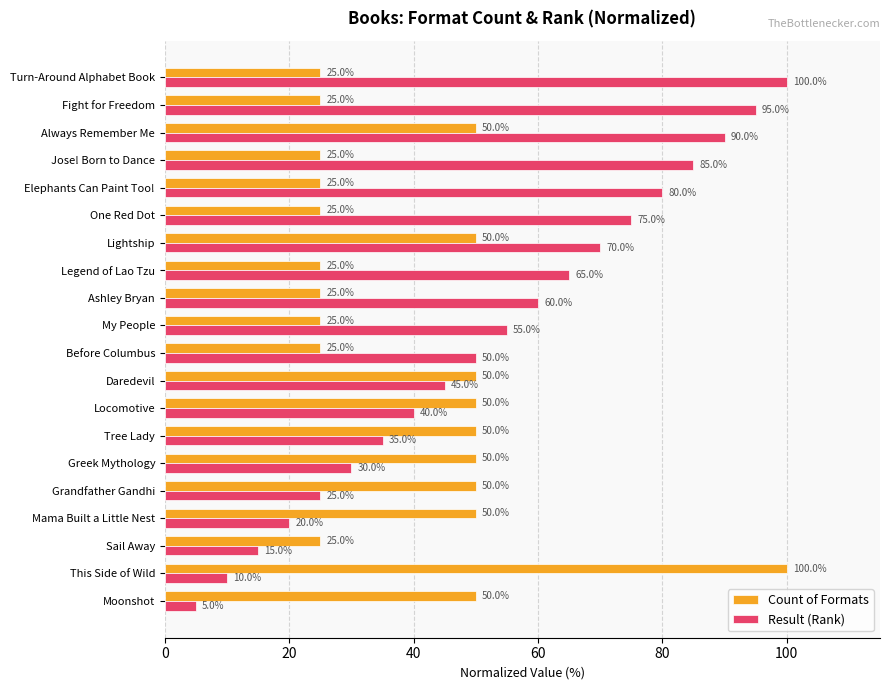

What is the sum of all Result (Rank) values?

1050.0